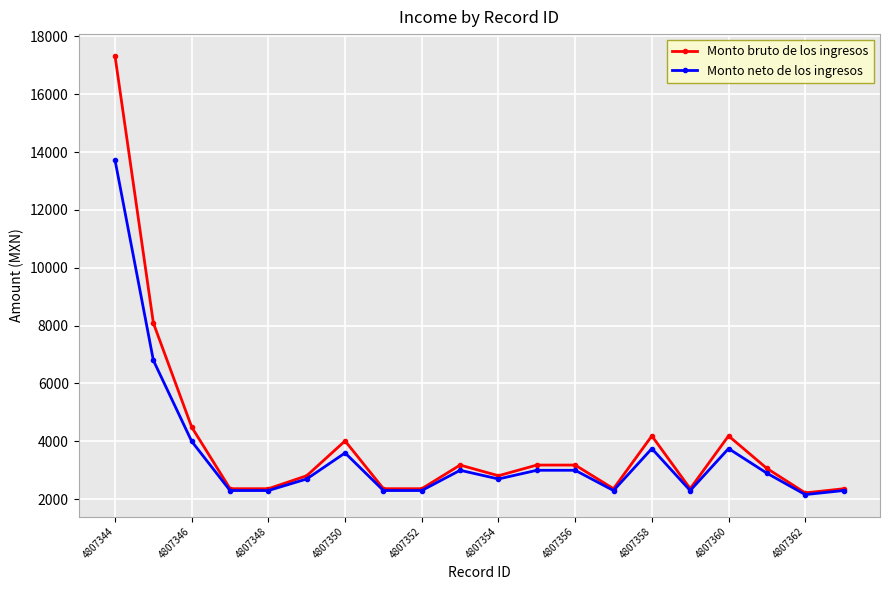

What is the minimum value for Monto bruto de los ingresos?

2218.2